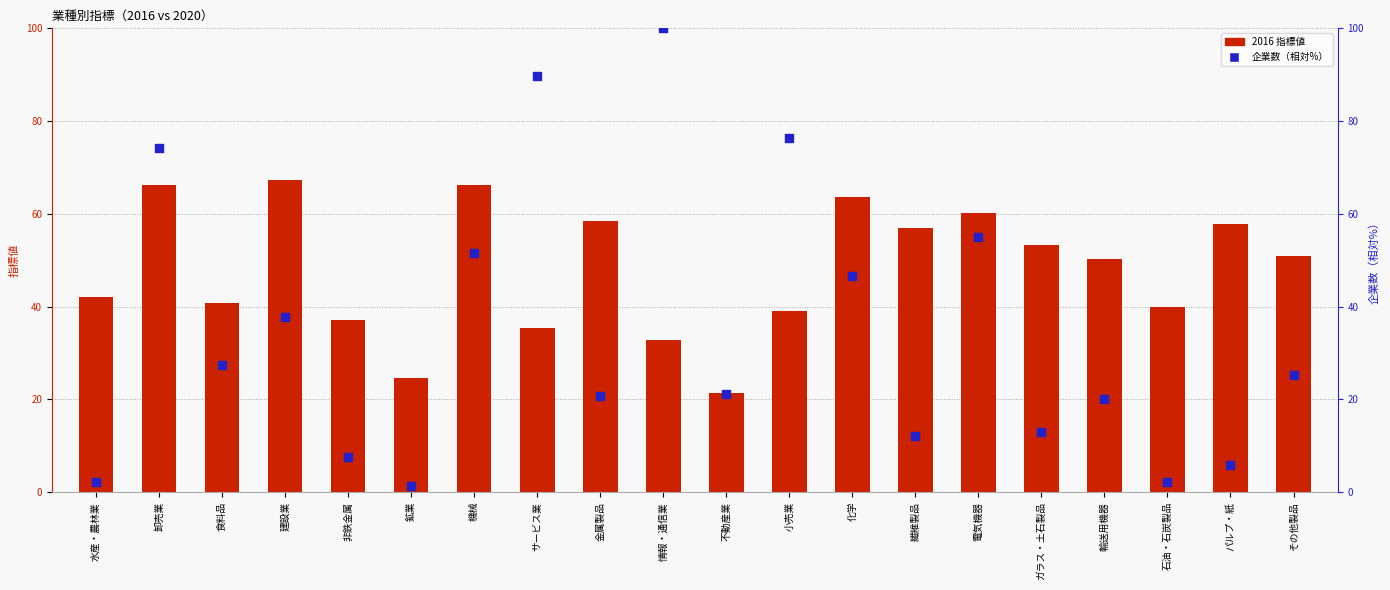

What is the ratio of the value at 卸売業 to the value at パルプ・紙?

12.7